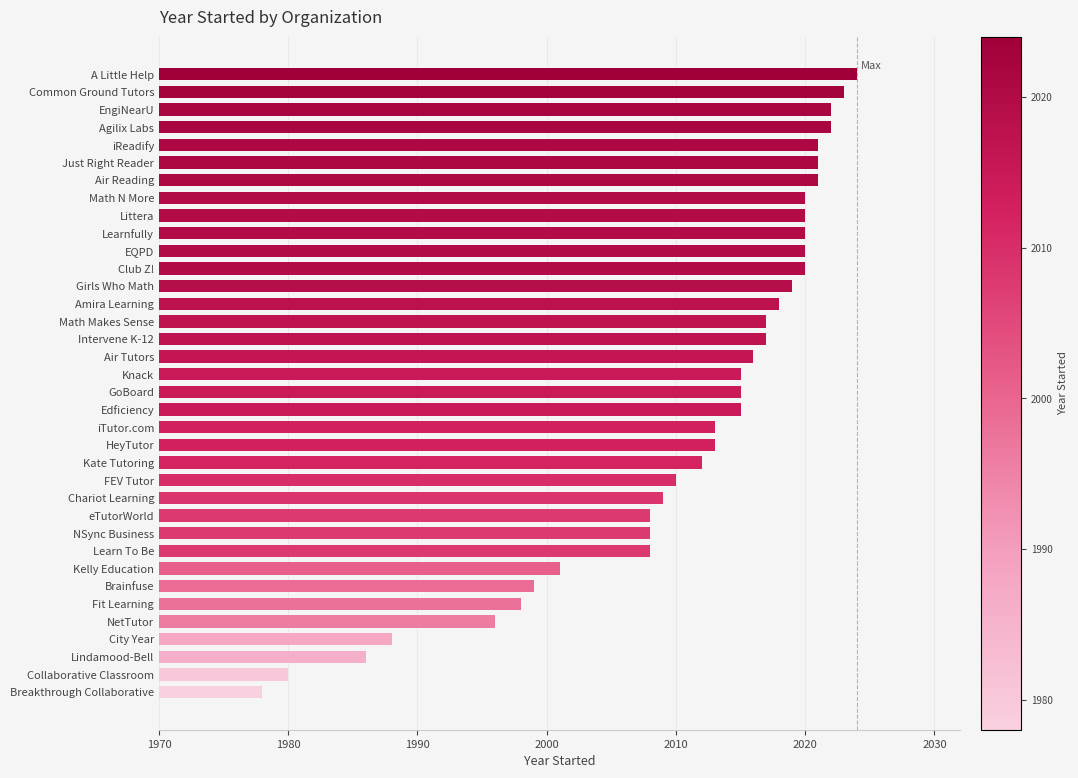

What value does the data have at Amira Learning, to the nearest 5?

2020